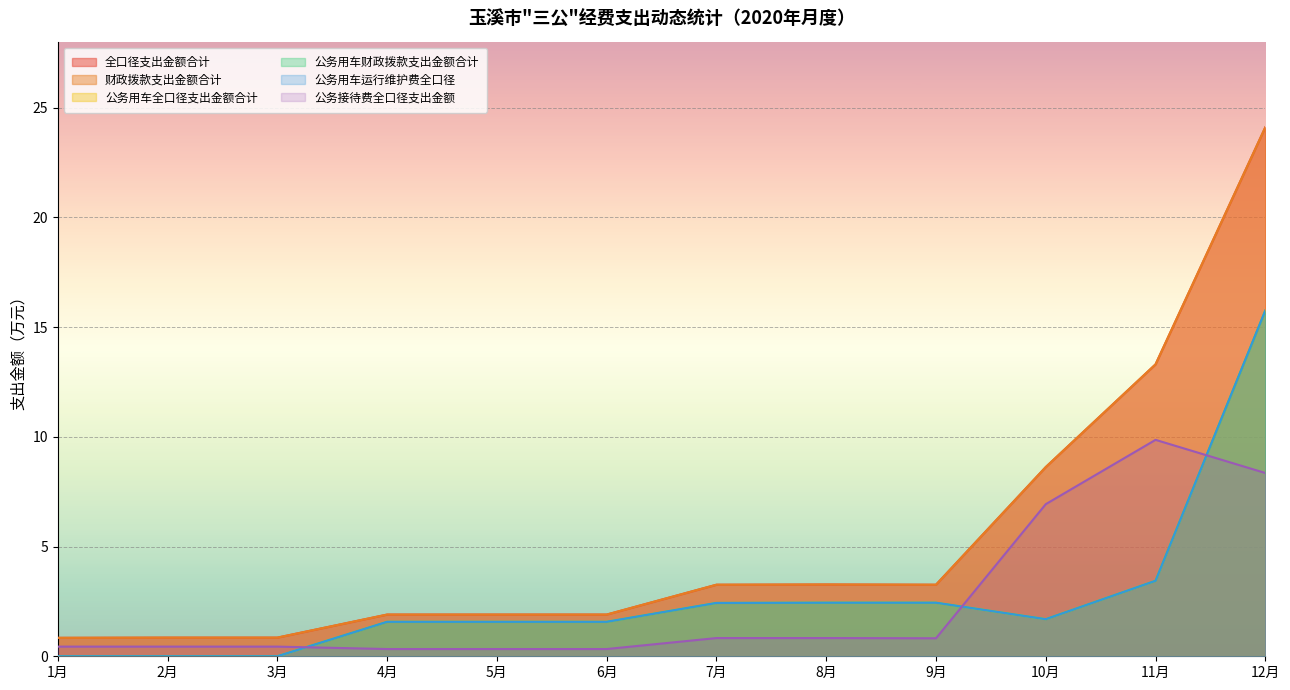

True or false: 公务用车全口径支出金额合计 and 全口径支出金额合计 intersect in this chart.

False